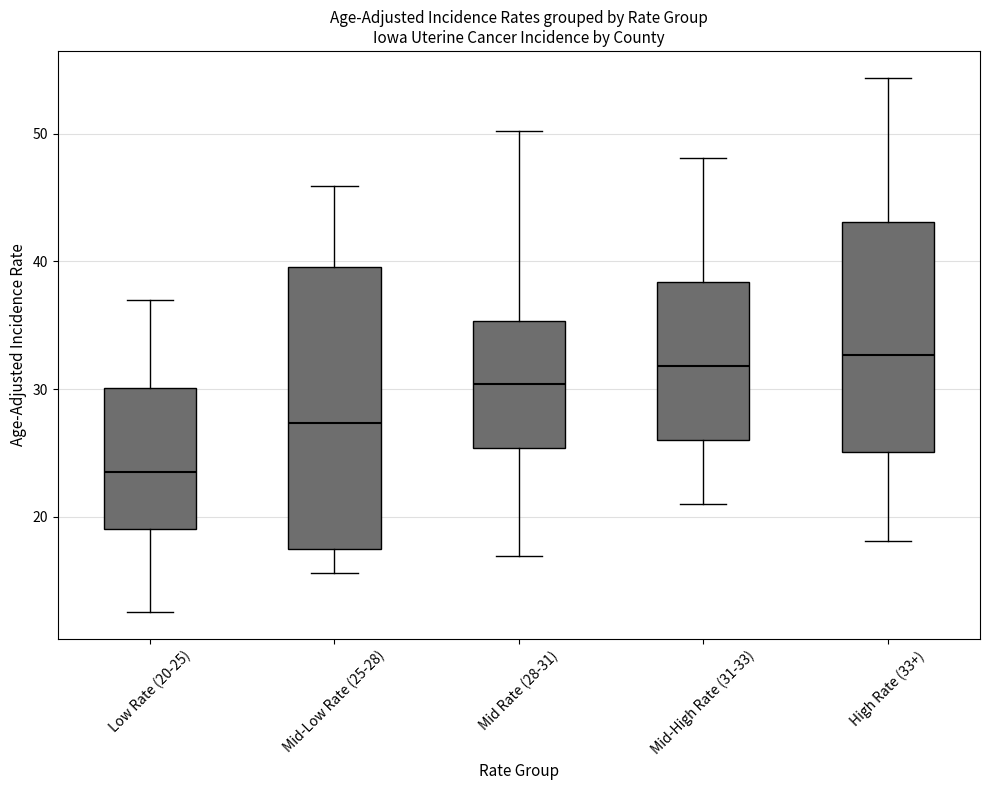

Where does the median line of the box for Mid Rate (28-31) sit on the y-axis? The values are not printed on the chart, so give them approximately, as read against the axis.

30